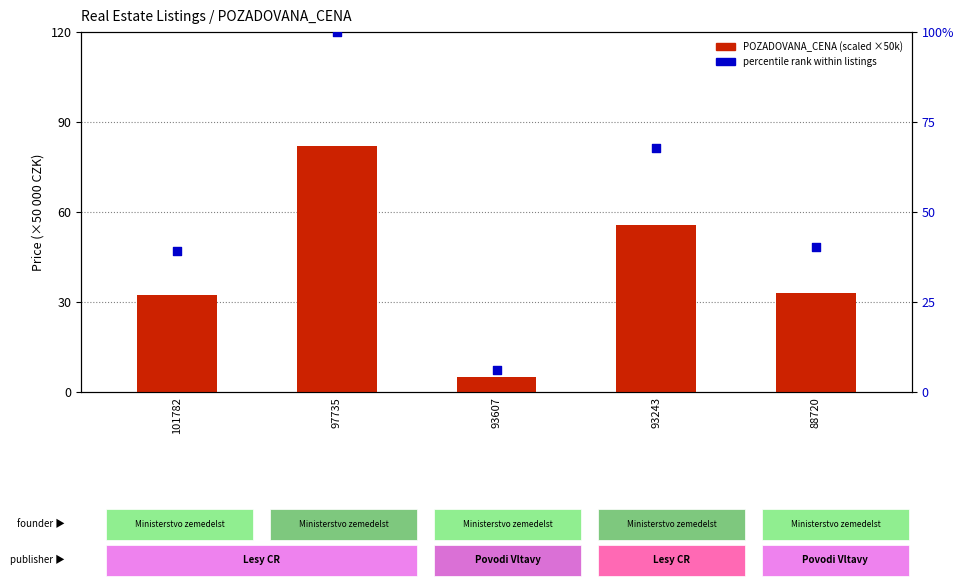

Which series contains the highest Y value?

percentile rank